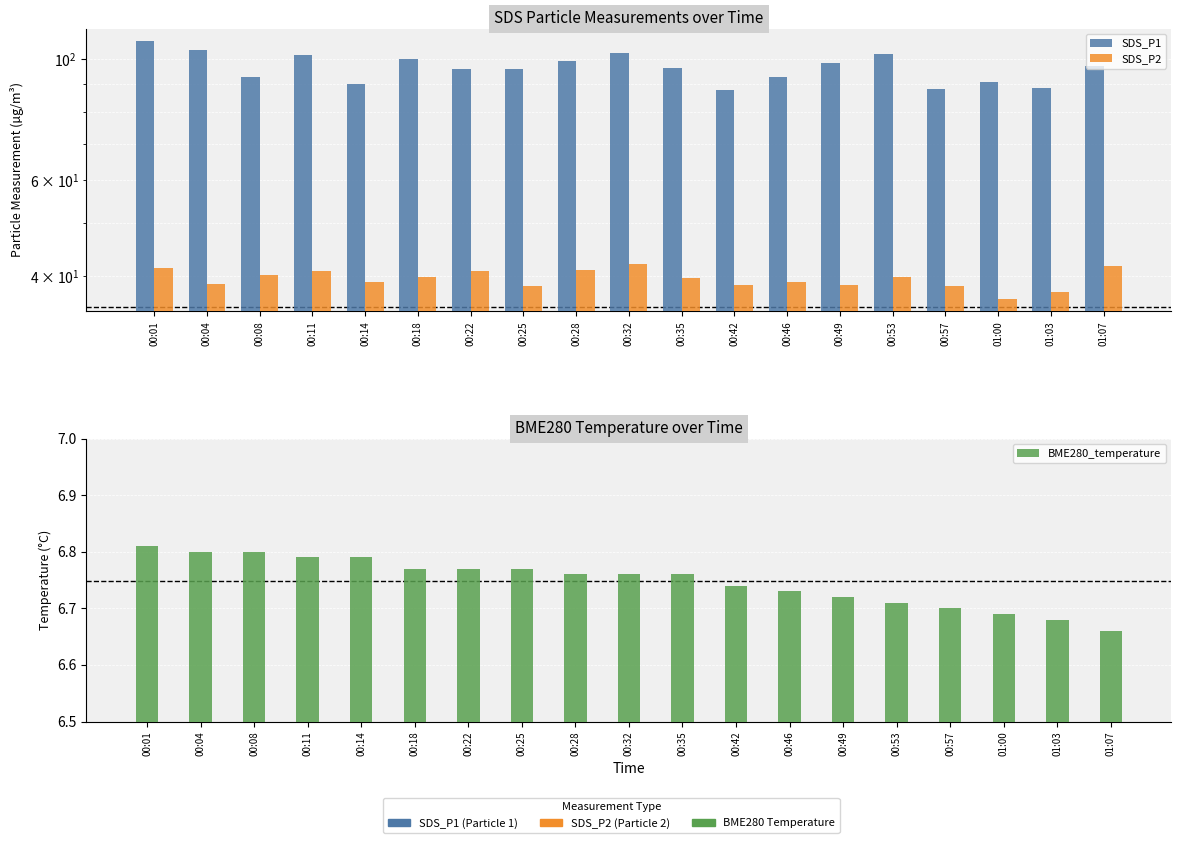

What is the total value across all series at 00:22?

143.6